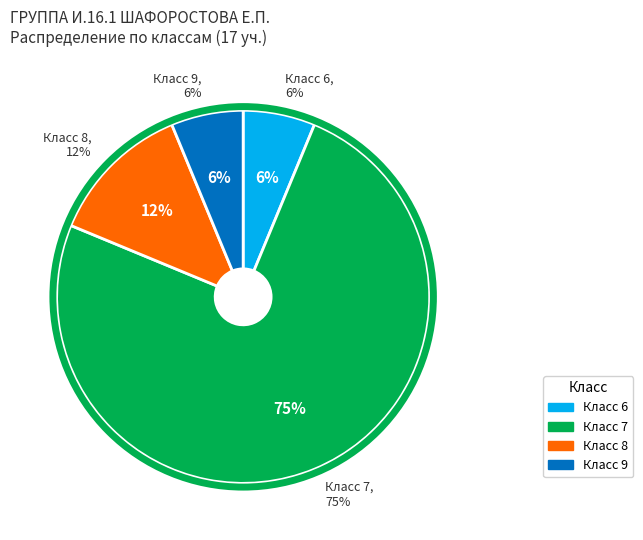

Rank the categories by value from lowest to highest.

6, 9, 8, 7